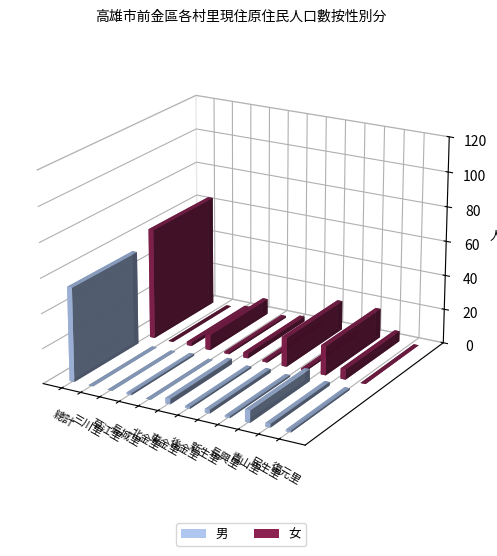

Is it true that 男 equals 38 at 草江里?

False